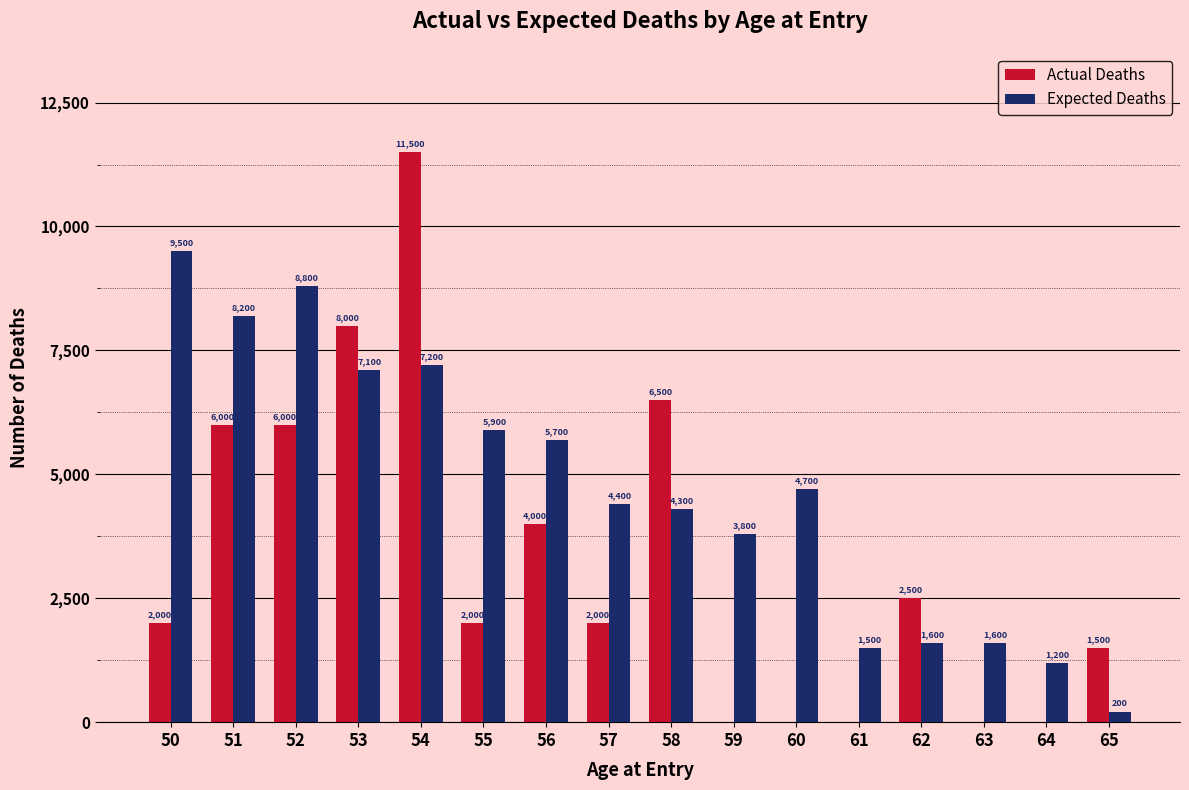

What is the total value across all series at 55?

7900